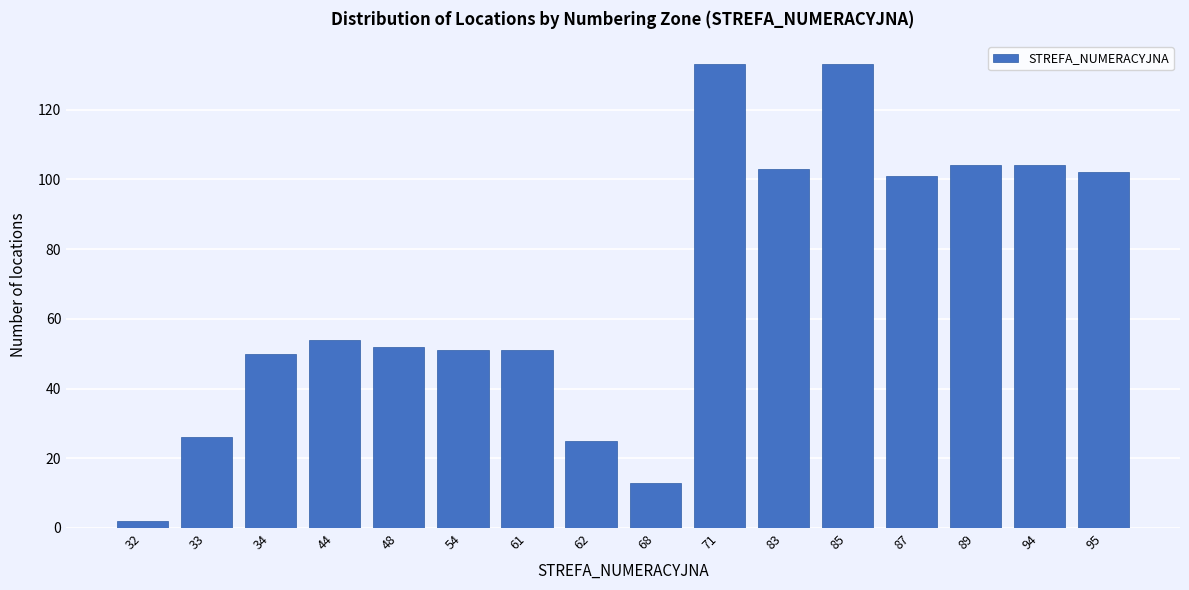

Reading left to right, extract all data points from this chart.

2	26	50	54	52	51	51	25	13	133	103	133	101	104	104	102